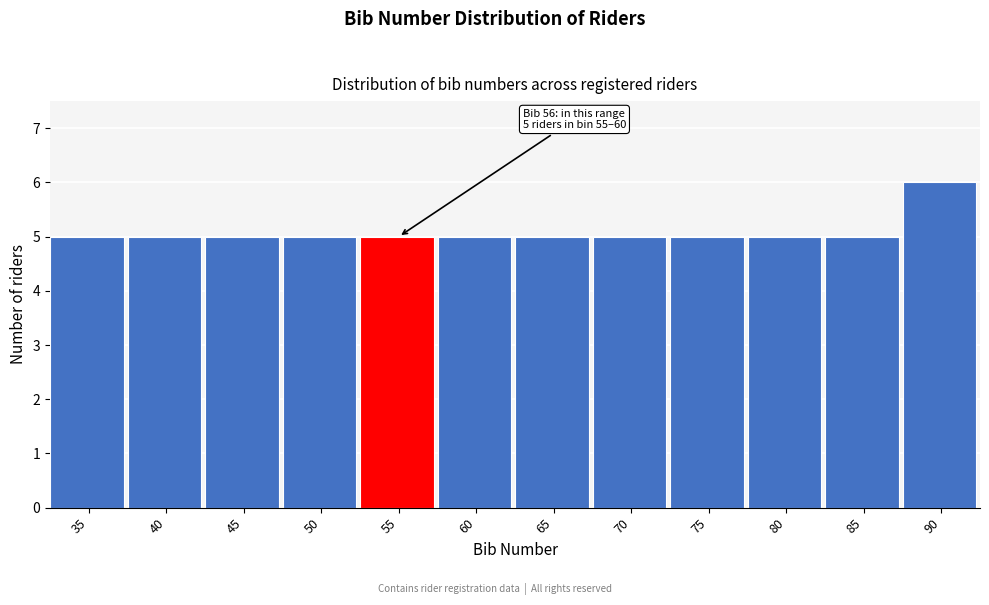

Reading right to left, extract all data points from this chart.

90=6	85=5	80=5	75=5	70=5	65=5	60=5	55=5	50=5	45=5	40=5	35=5